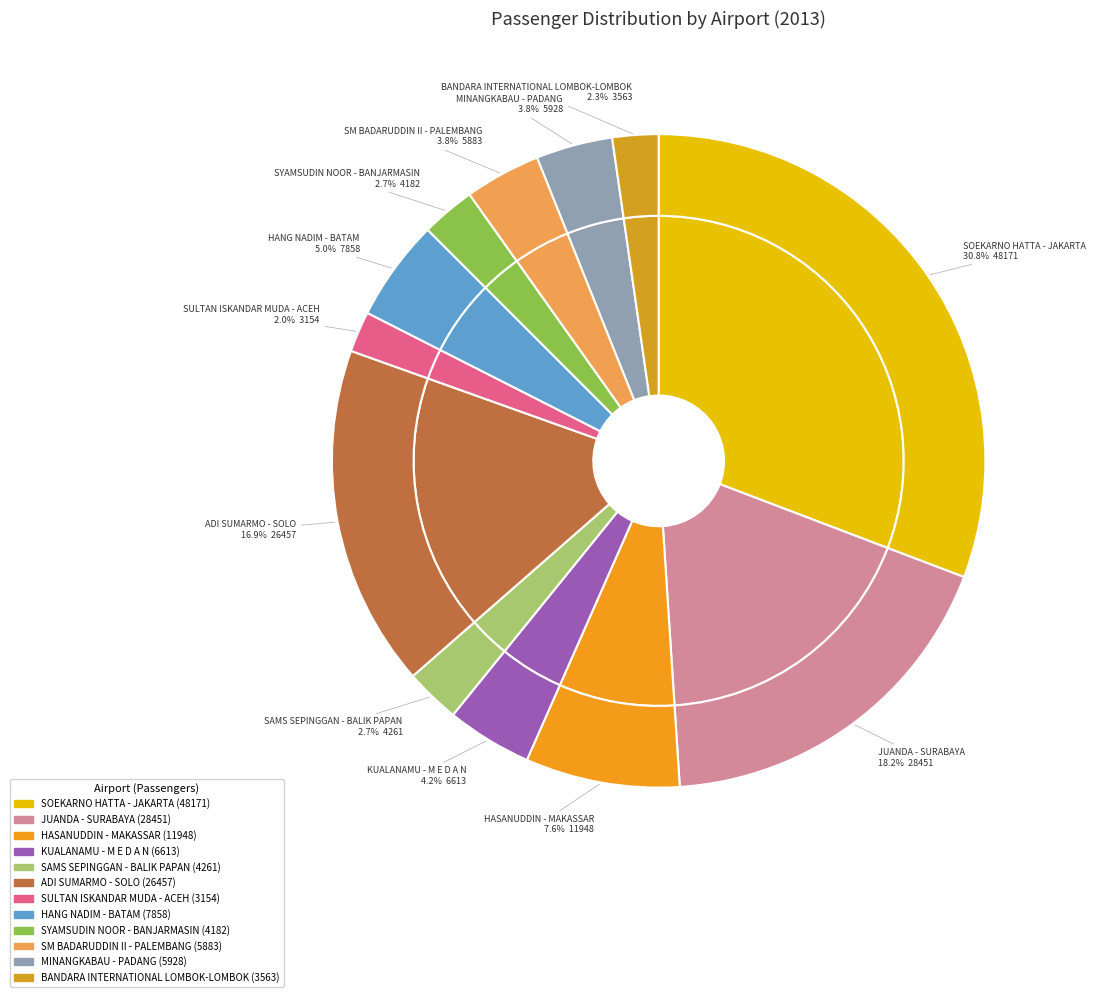

True or false: MINANGKABAU - PADANG accounts for 4% of the total.

True